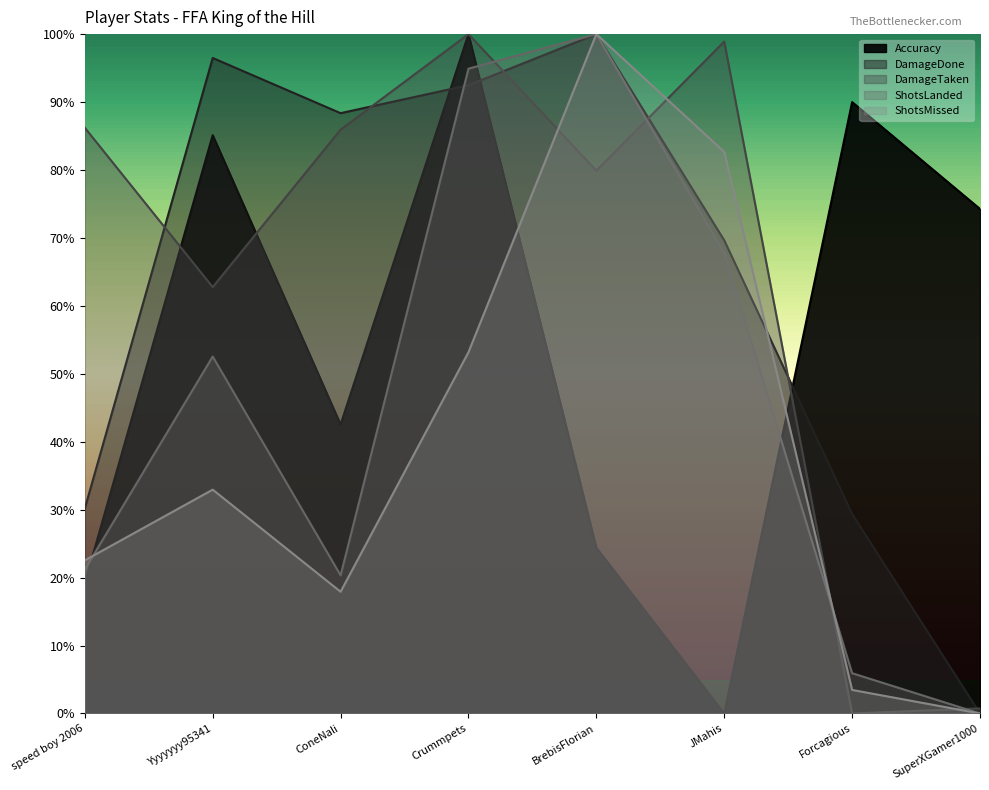

List the labels in order of ShotsLanded value, smallest first.

SuperXGamer1000, Forcagious, ConeNali, speed boy 2006, Yyyyyyy95341, JMahis, Crummpets, BrebisFlorian